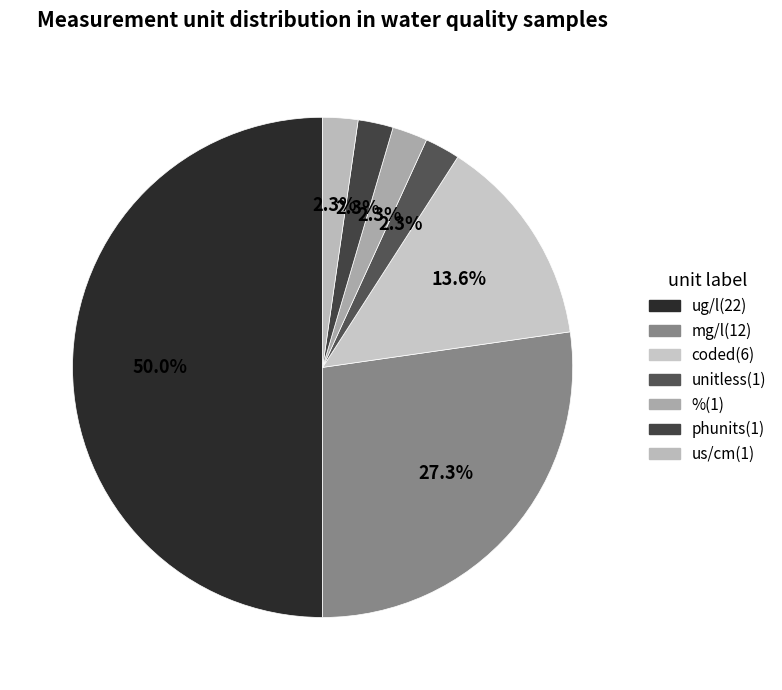

Rank the categories by value from highest to lowest.

ug/l, mg/l, coded, unitless, %, phunits, us/cm